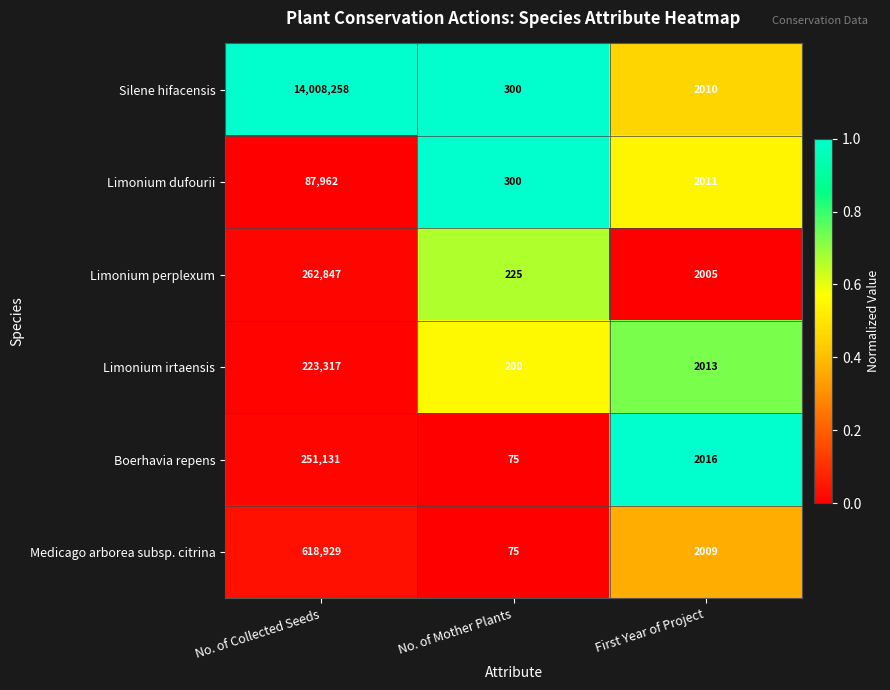

Where is Medicago arborea subsp. citrina nearest to the value 309502?

First Year of Project